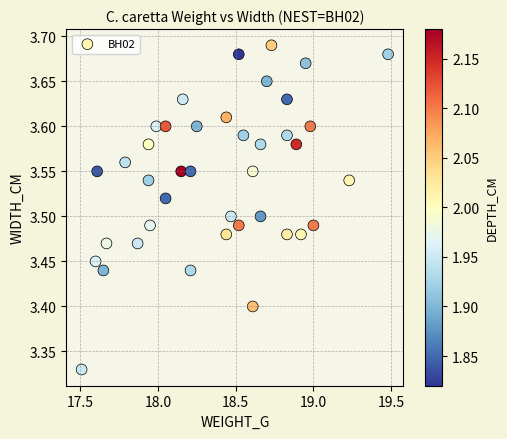

What is the range of X values (max minus min)?

2.0